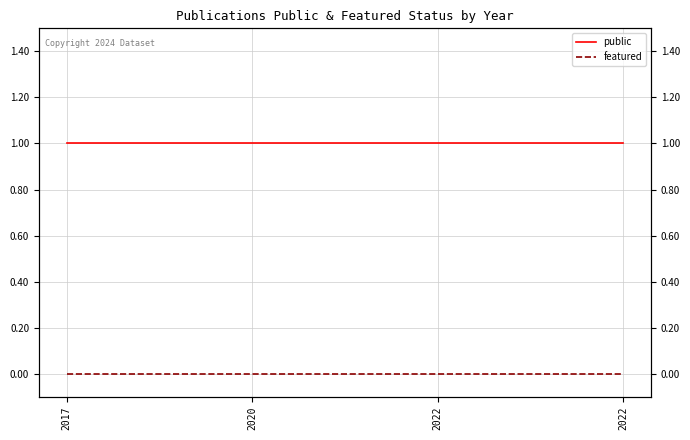

What is the spread (max minus min) of values at 2022?

1